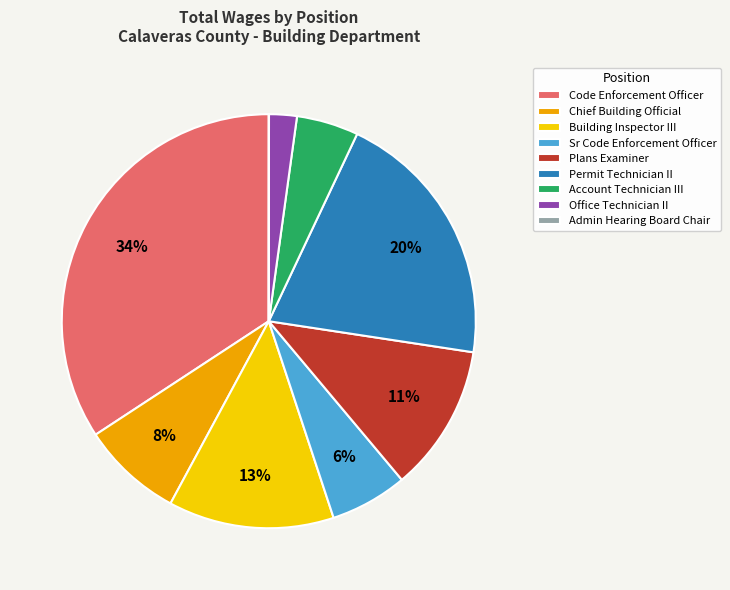

To the nearest percent, what portion does Permit Technician II represent?

20%